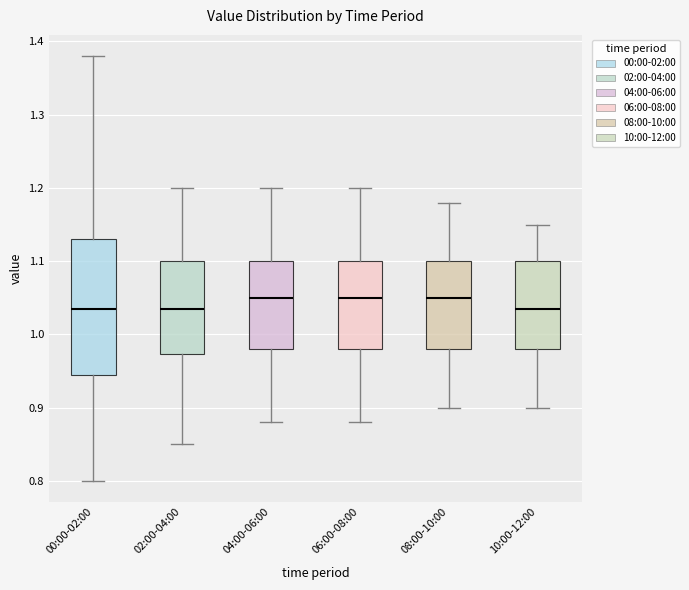

Reading left to right, transcribe this box plot: for each box, give where its median line is, the range the box spans, and where its two whiskers end, as read against the y-axis. The values are not printed on the chart, so give them approximately, as read against the axis.

00:00-02:00: median 1.04, box 0.95 to 1.13, whiskers 0.80 to 1.38
02:00-04:00: median 1.04, box 0.97 to 1.10, whiskers 0.85 to 1.20
04:00-06:00: median 1.05, box 0.98 to 1.10, whiskers 0.88 to 1.20
06:00-08:00: median 1.05, box 0.98 to 1.10, whiskers 0.88 to 1.20
08:00-10:00: median 1.05, box 0.98 to 1.10, whiskers 0.90 to 1.18
10:00-12:00: median 1.04, box 0.98 to 1.10, whiskers 0.90 to 1.15